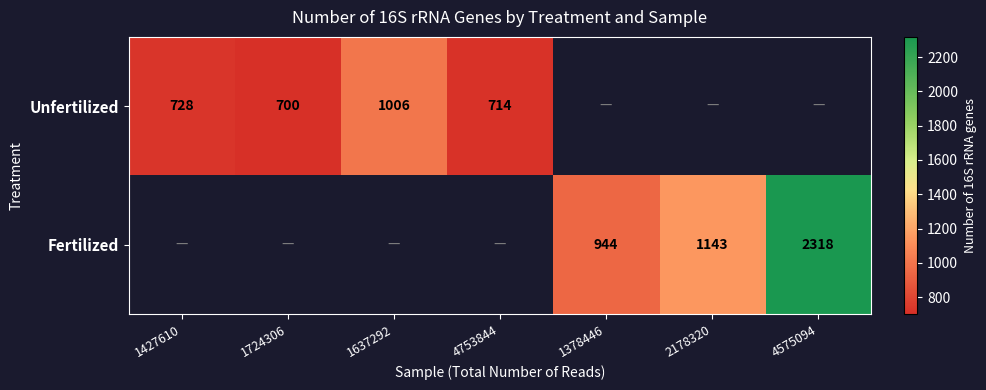

Is the value of Unfertilized at 1637292 greater than the value of Fertilized at 4575094?

No